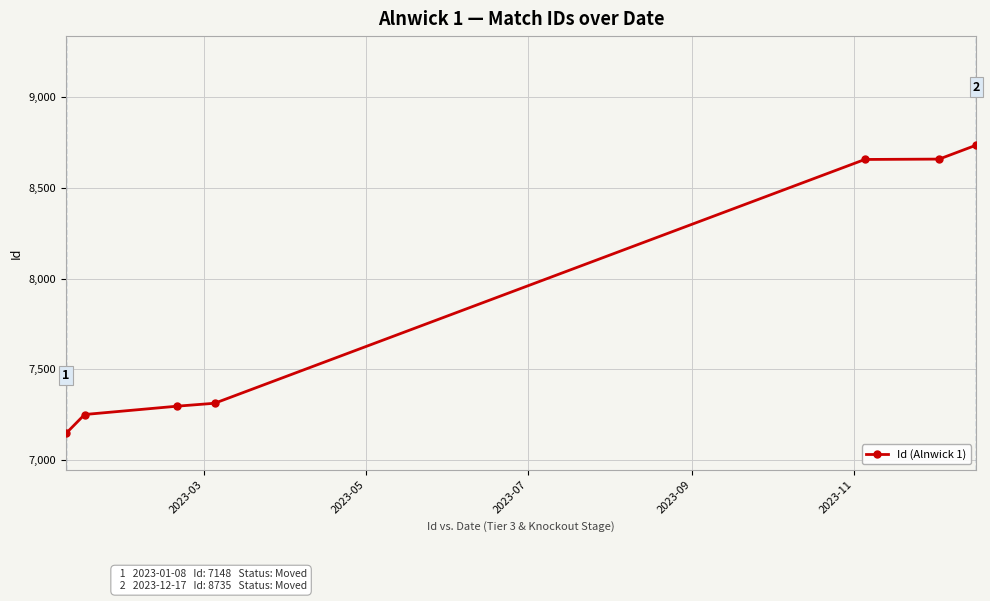

What is the maximum value shown in the chart?

8735